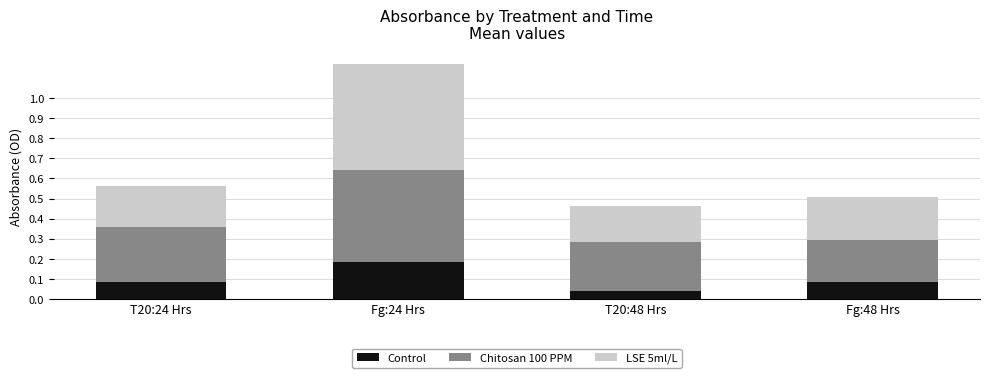

At which label does Control reach its minimum?

T20:48 Hrs